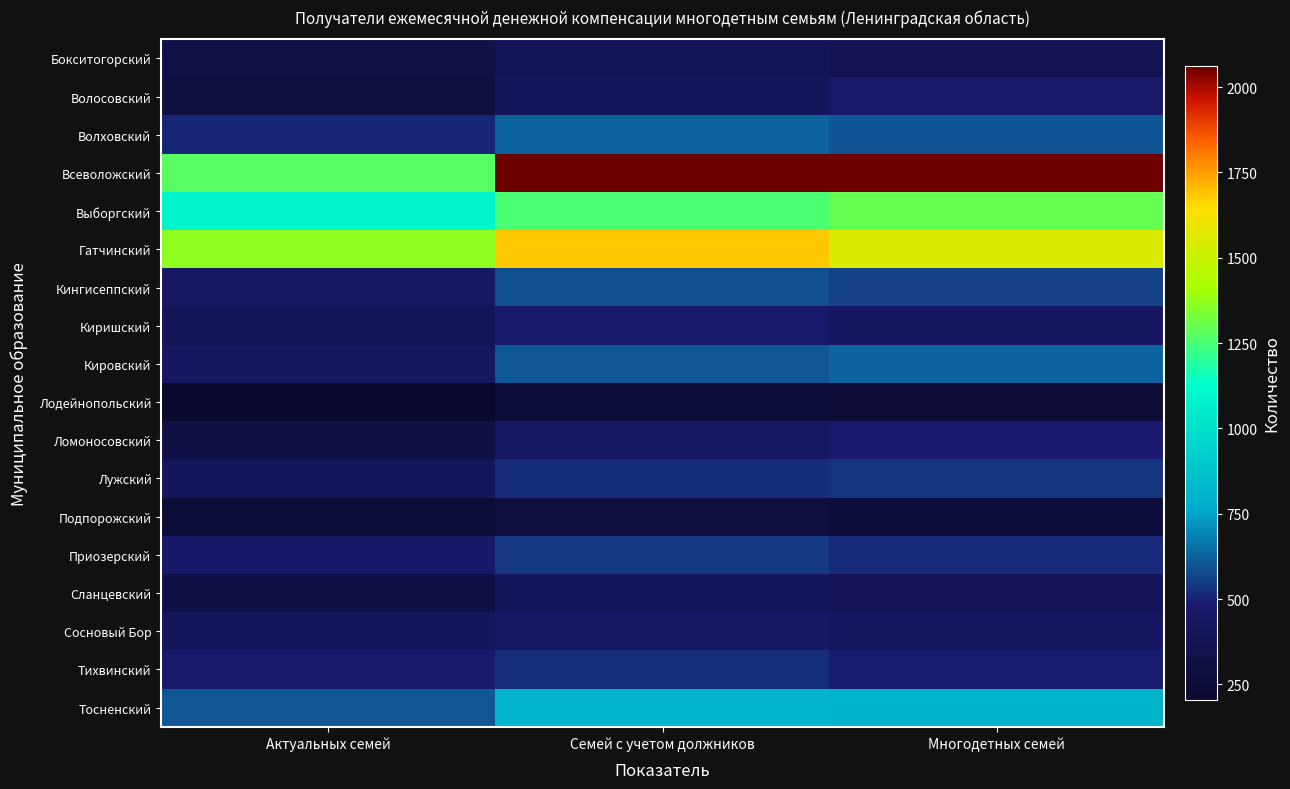

What is the difference between the highest and lowest values at Актуальных семей?

1161